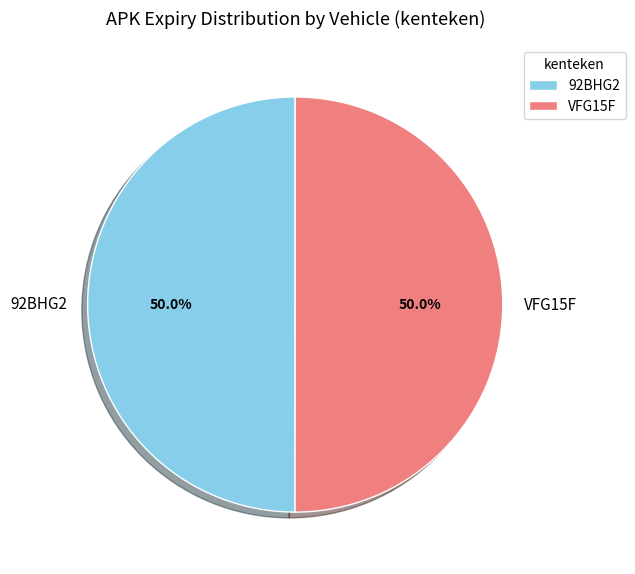

Is the sum of VFG15F and 92BHG2 greater than half?

Yes